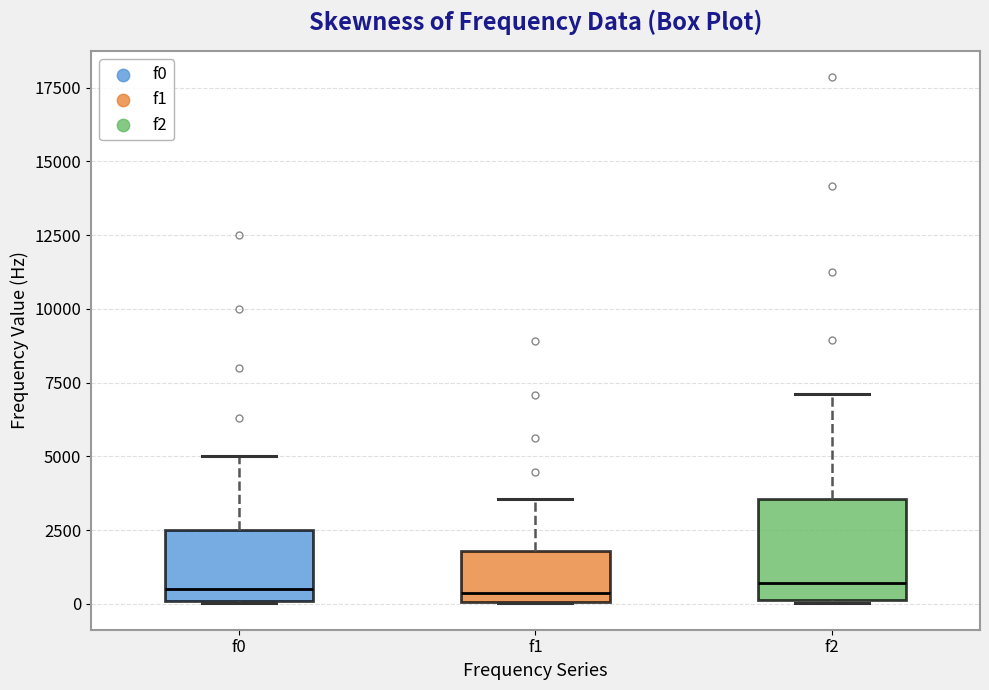

Reading left to right, transcribe this box plot: for each box, give where its median line is, the range the box spans, and where its two whiskers end, as read against the y-axis. The values are not printed on the chart, so give them approximately, as read against the axis.

f0: median 500, box 0 to 2500, whiskers 0 to 5000
f1: median 500, box 0 to 2000, whiskers 0 to 3500
f2: median 500, box 0 to 3500, whiskers 0 to 7000